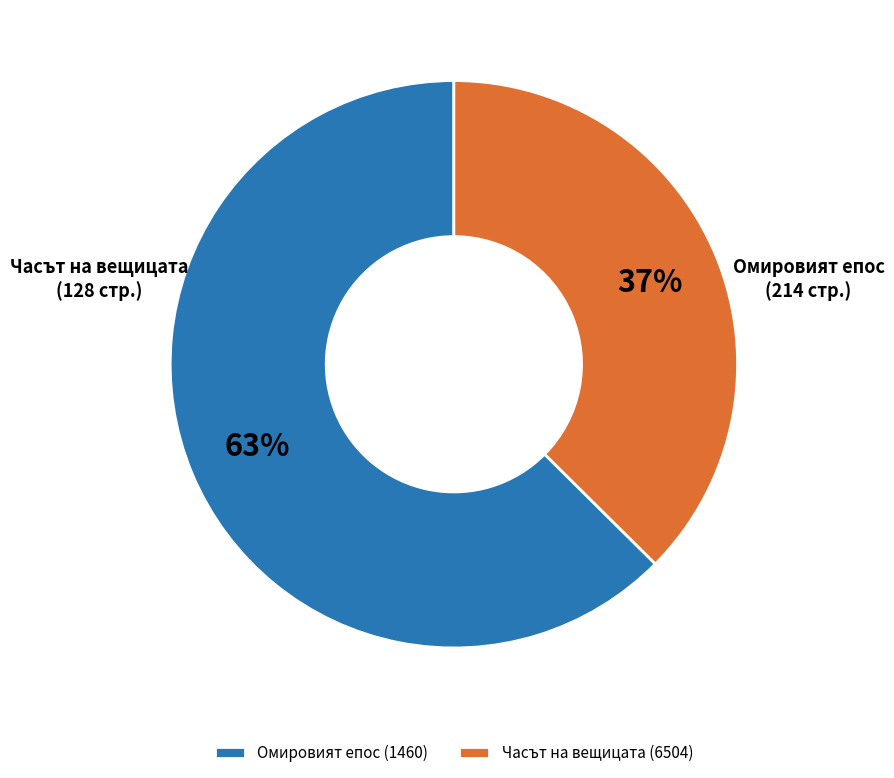

To the nearest percent, what percentage of the pie is Часът на вещицата (6504)?

37%